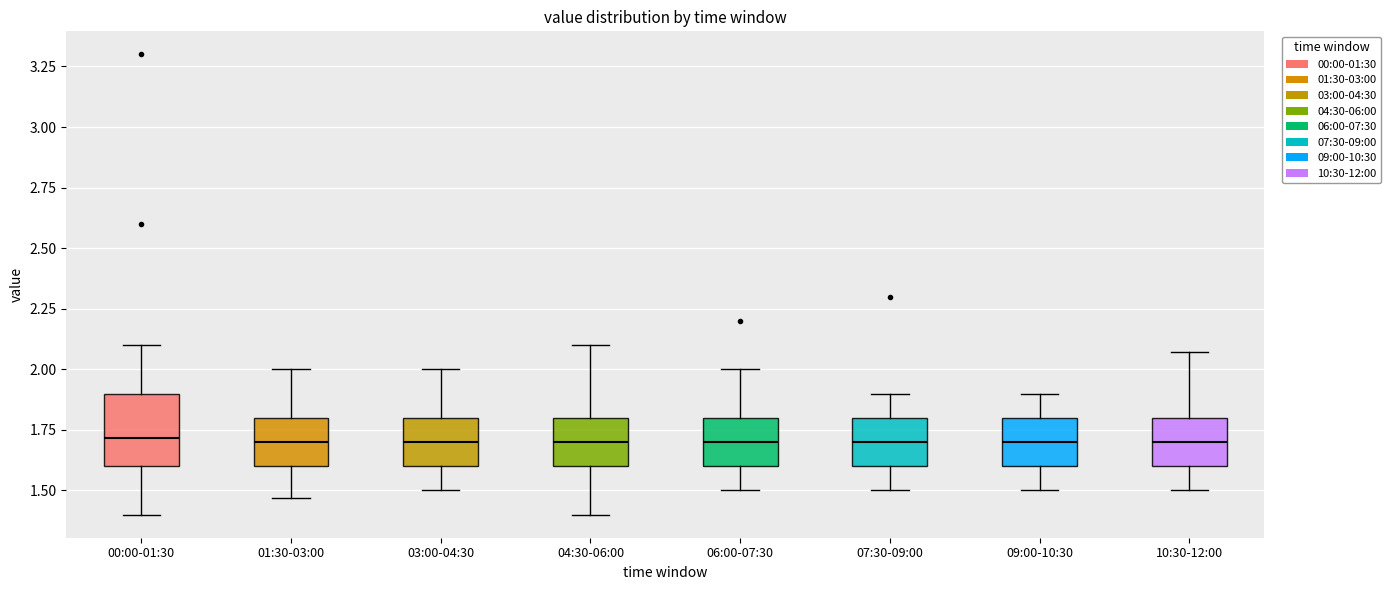

Which box is the tallest, from its lower edge to its upper edge?

00:00-01:30